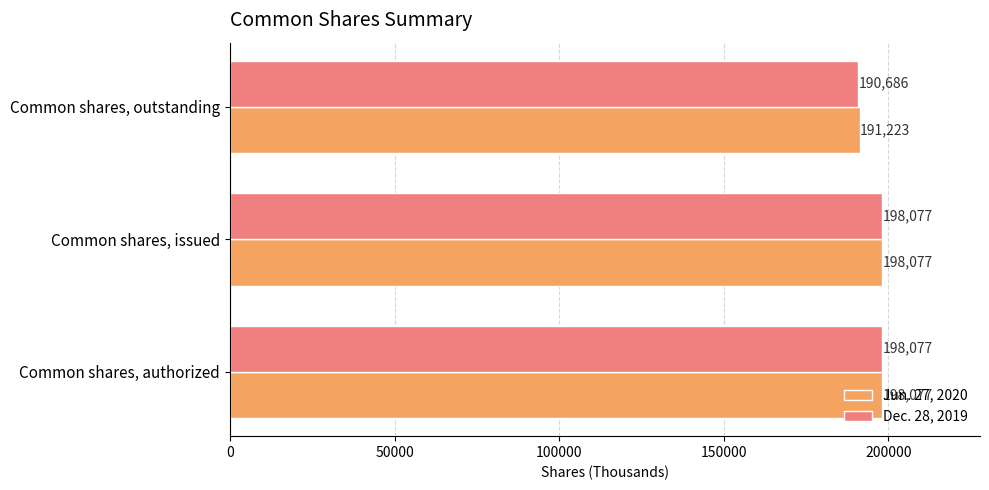

Rank the series by their average value, from lowest to highest.

Dec. 28, 2019, Jun. 27, 2020